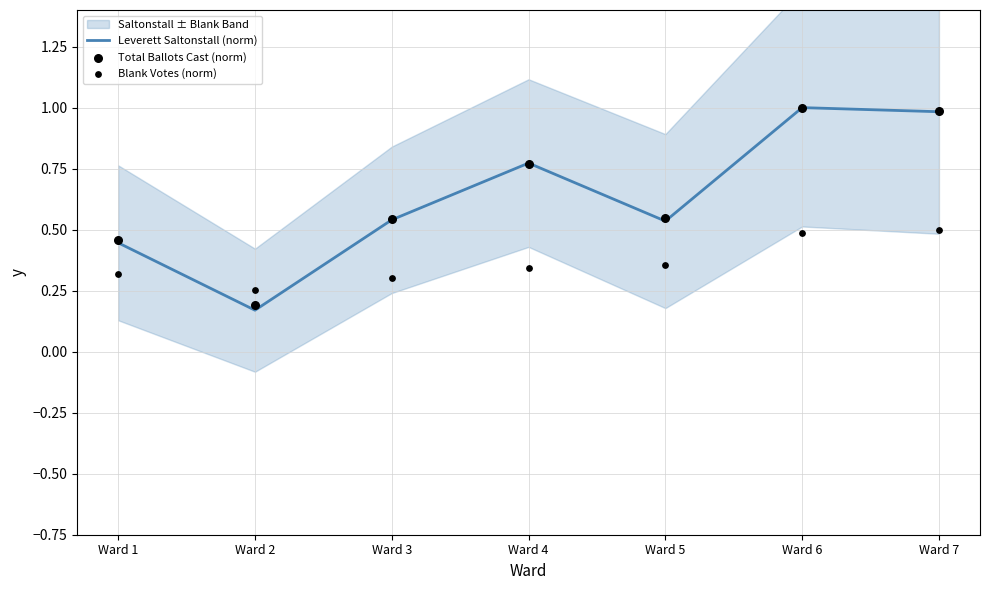

Which series has the largest Y range (max minus min)?

Leverett Saltonstall (norm)